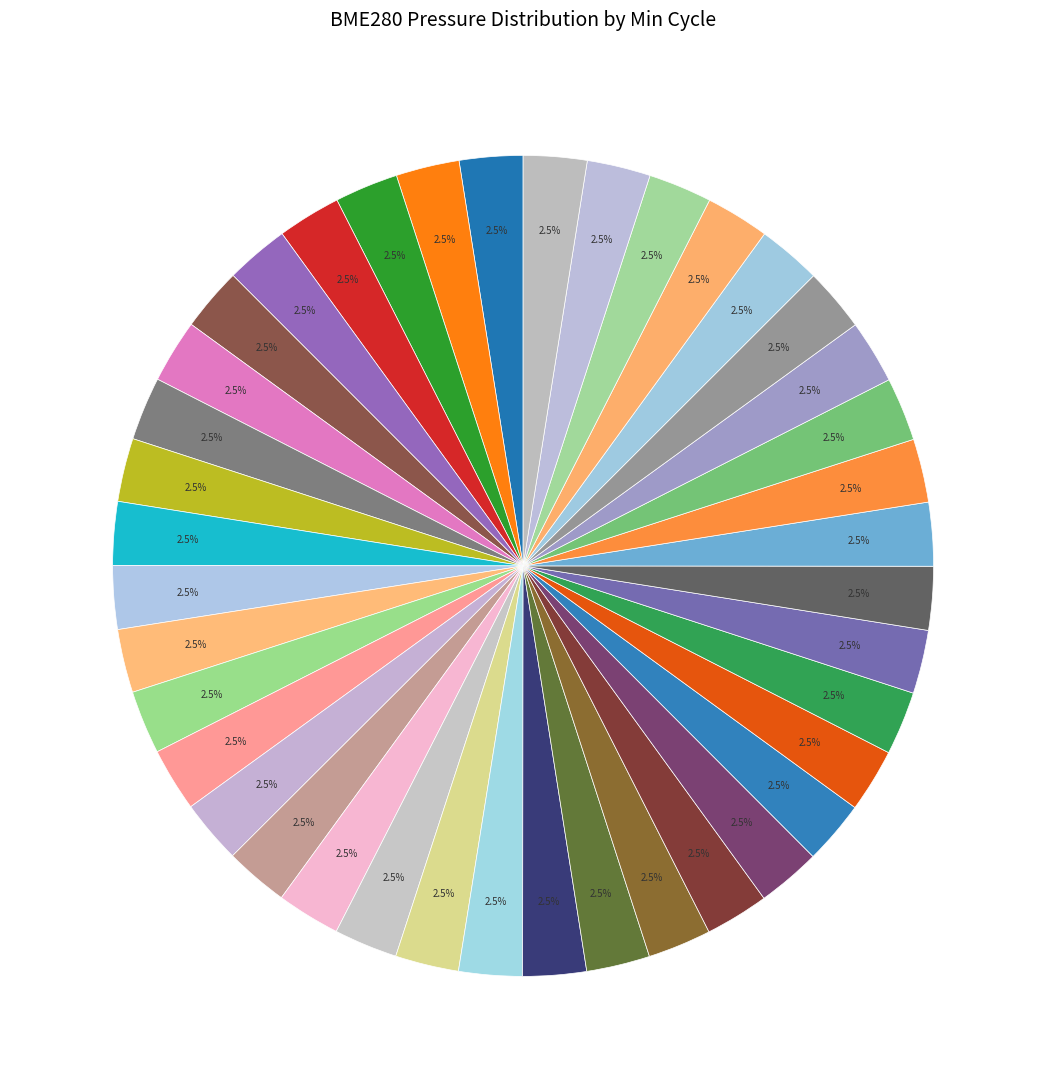

Does any single category account for the majority?

No